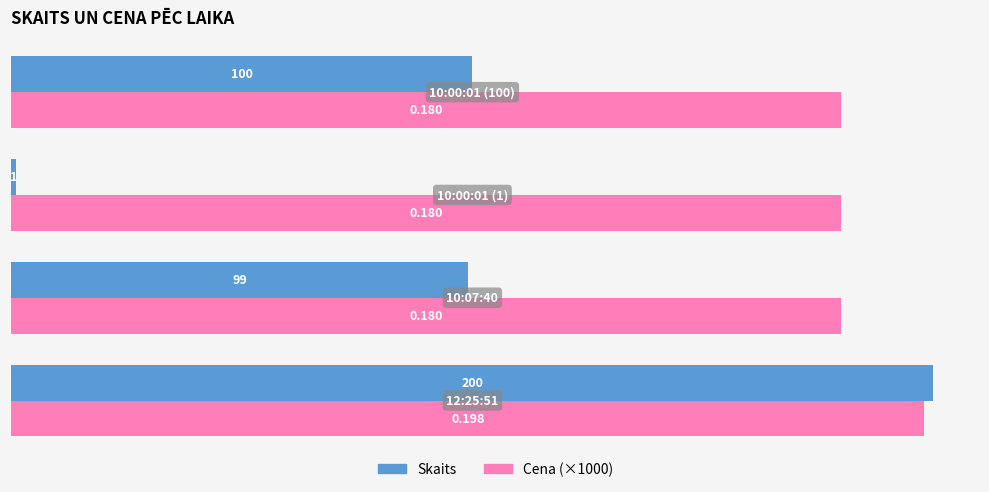

Which series has the largest range (max minus min)?

Skaits